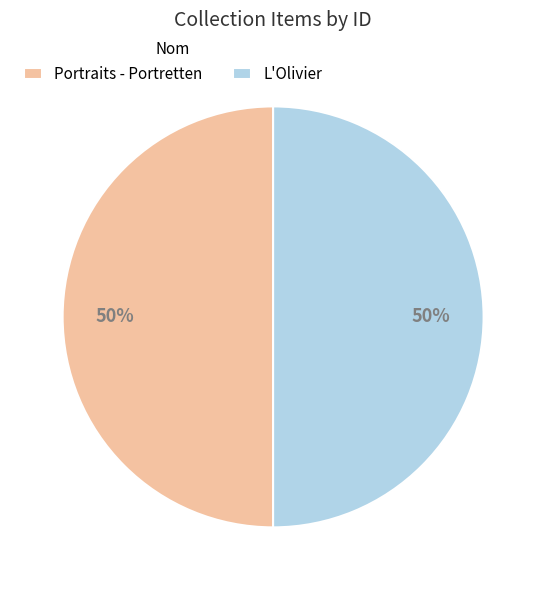

How many segments does this pie chart have?

2